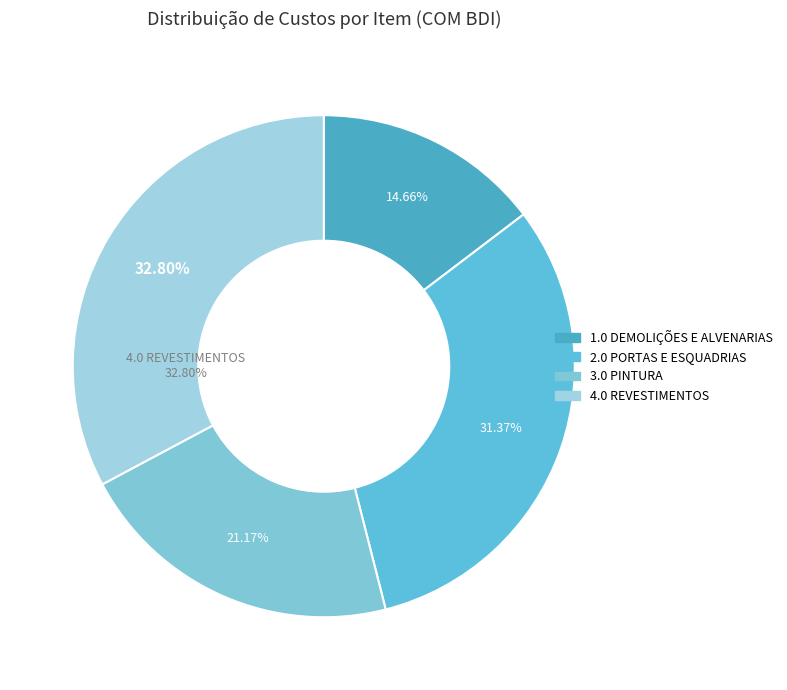

Count the number of slices in the pie.

6